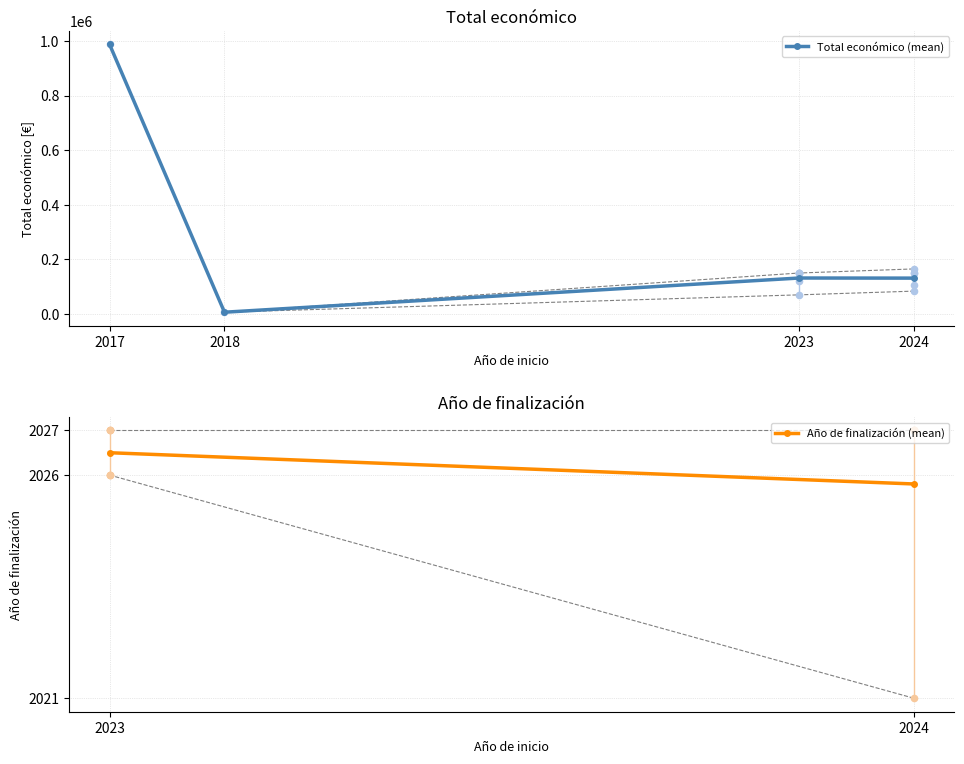

Which series contains the lowest Y value?

Total económico